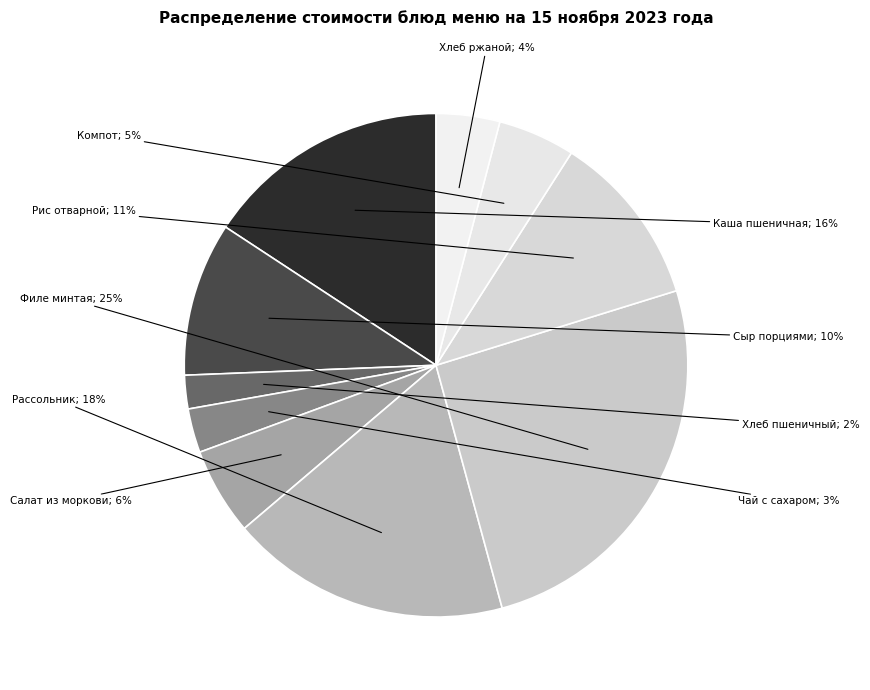

Count the number of slices in the pie.

10